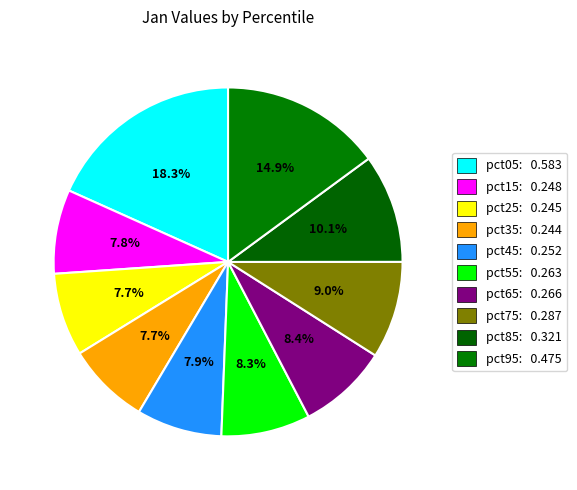

Rank the categories by value from highest to lowest.

pct05, pct95, pct85, pct75, pct65, pct55, pct45, pct15, pct25, pct35